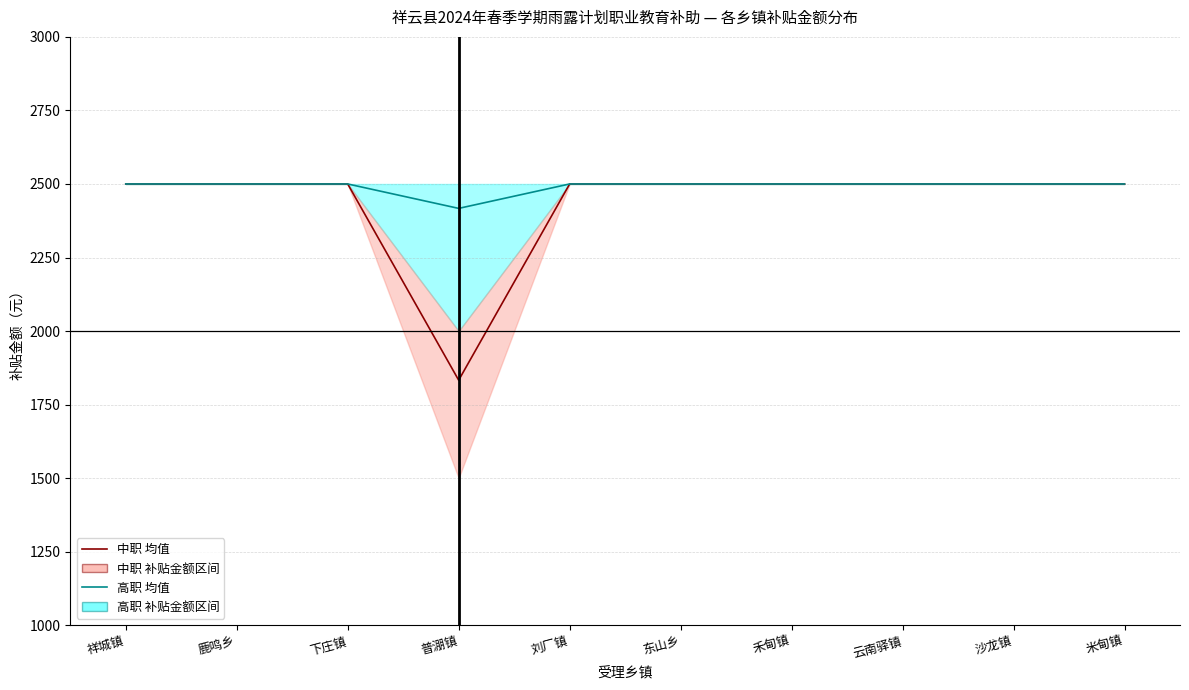

Reading left to right, what are all the values shown in this chart?

中职 补贴金额: 祥城镇=2500	鹿鸣乡=2500	下庄镇=2500	普淜镇=1833	刘厂镇=2500	东山乡=2500	禾甸镇=2500	云南驿镇=2500	沙龙镇=2500	米甸镇=2500
高职 补贴金额: 祥城镇=2500	鹿鸣乡=2500	下庄镇=2500	普淜镇=2417	刘厂镇=2500	东山乡=2500	禾甸镇=2500	云南驿镇=2500	沙龙镇=2500	米甸镇=2500